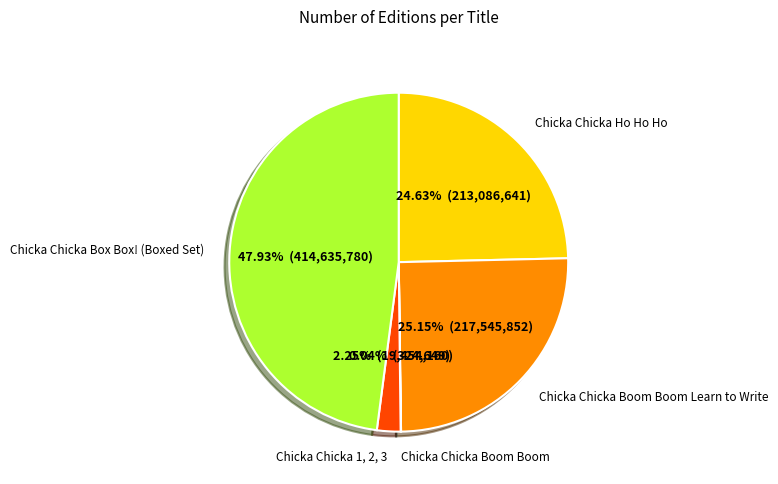

Does any single category account for the majority?

No